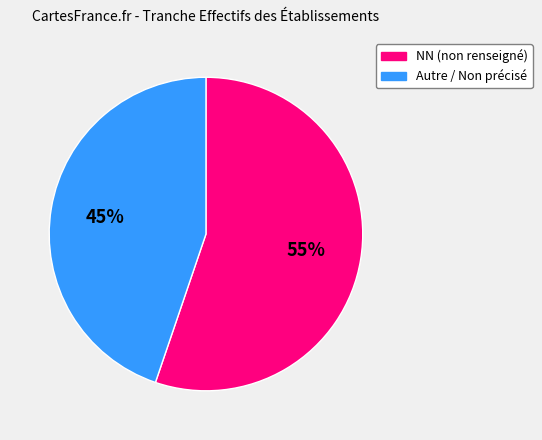

To the nearest percent, what is the average slice percentage?

50%